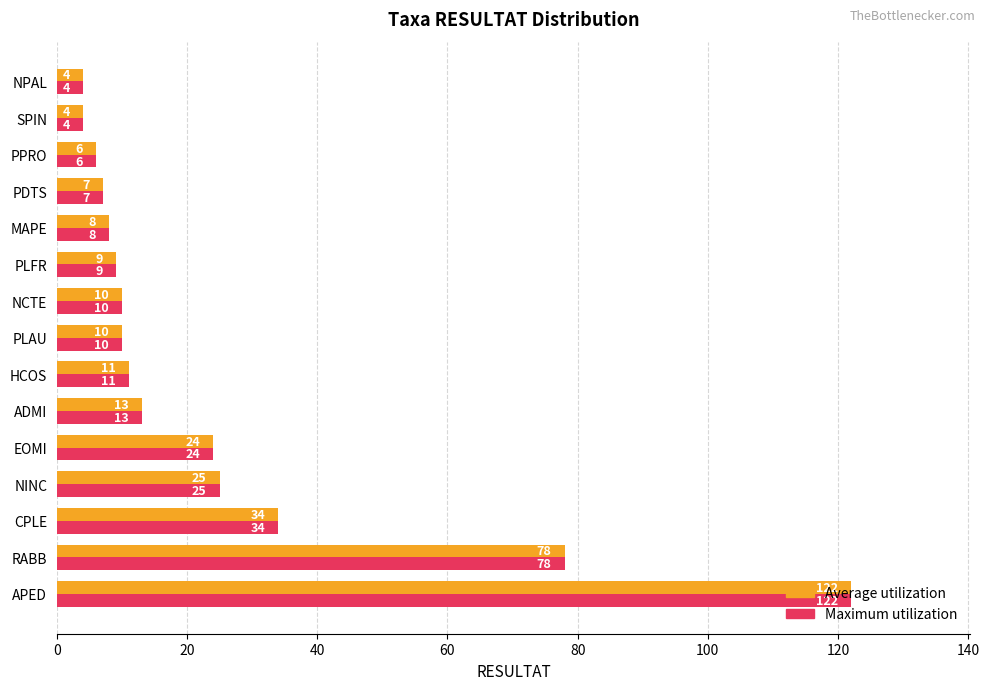

What is the difference between the maximum and minimum values in the Maximum utilization series?

118